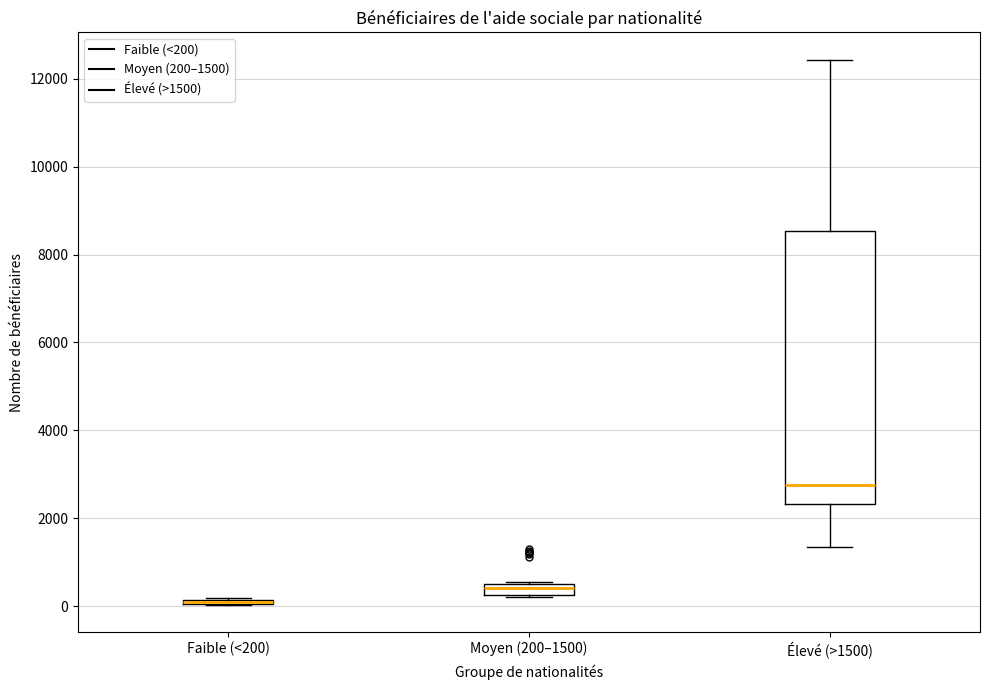

Where is the upper edge of the box for Faible (<200) on the y-axis? The values are not printed on the chart, so give them approximately, as read against the axis.

200